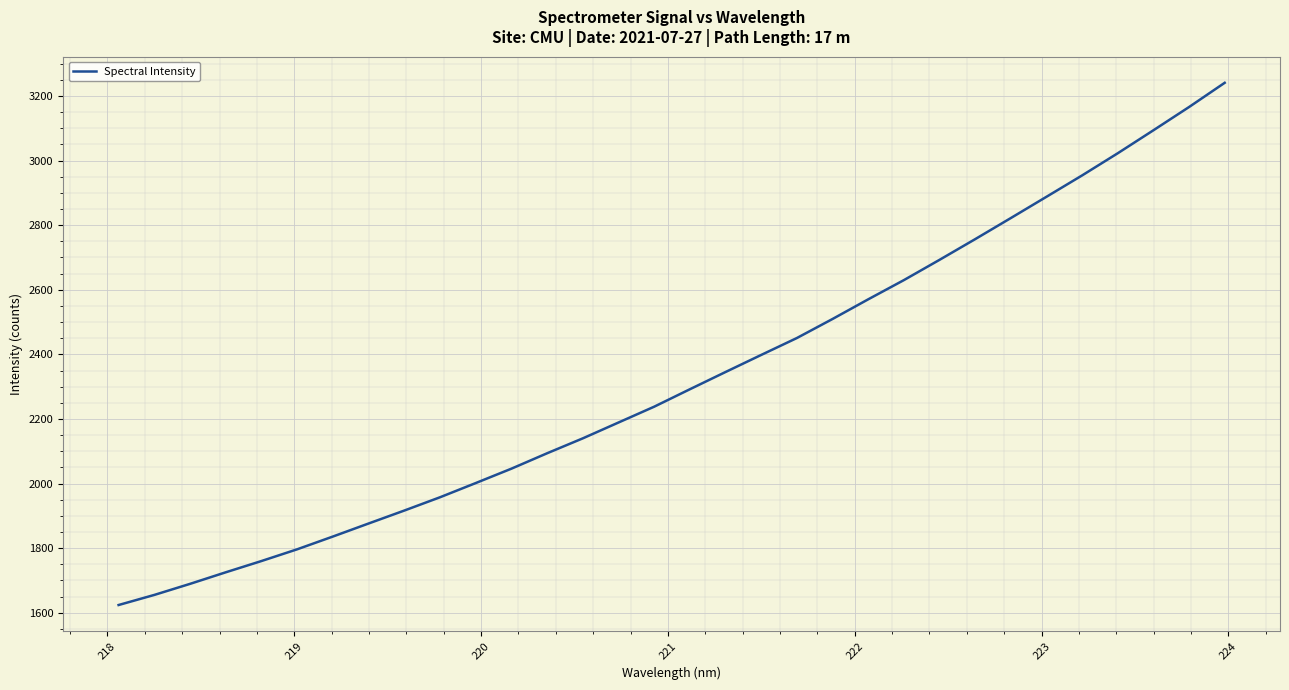

What is the difference between the maximum and minimum values?

1616.9